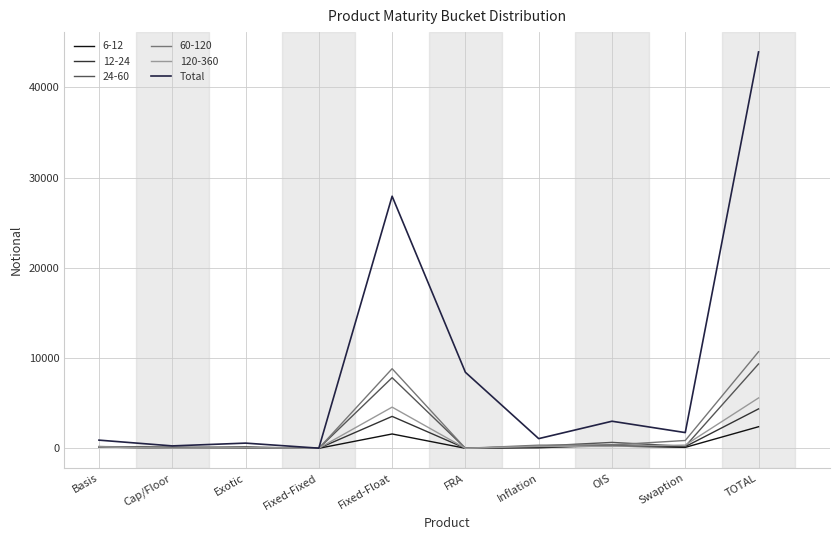

Reading right to left, transcribe all the data shown in this chart.

43925	1741	2999	1071	8423	27936	13	573	265	904